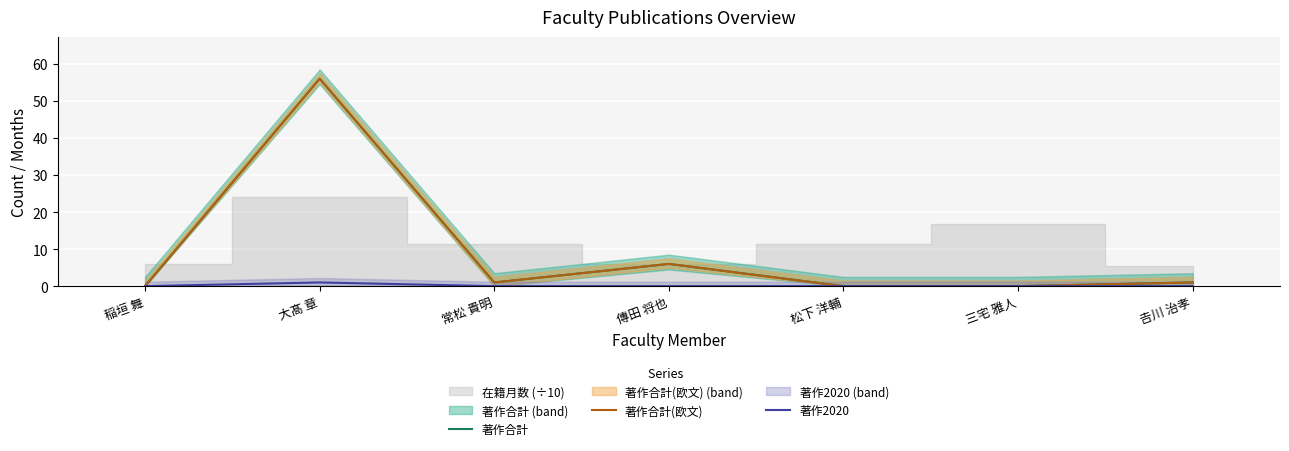

At which label is 著作合計 closest to 28?

傳田 将也